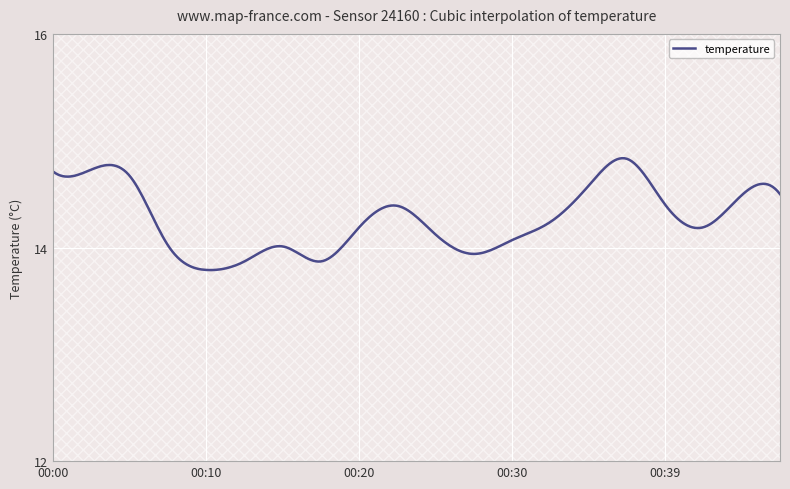

How many categories are shown in the chart?

20